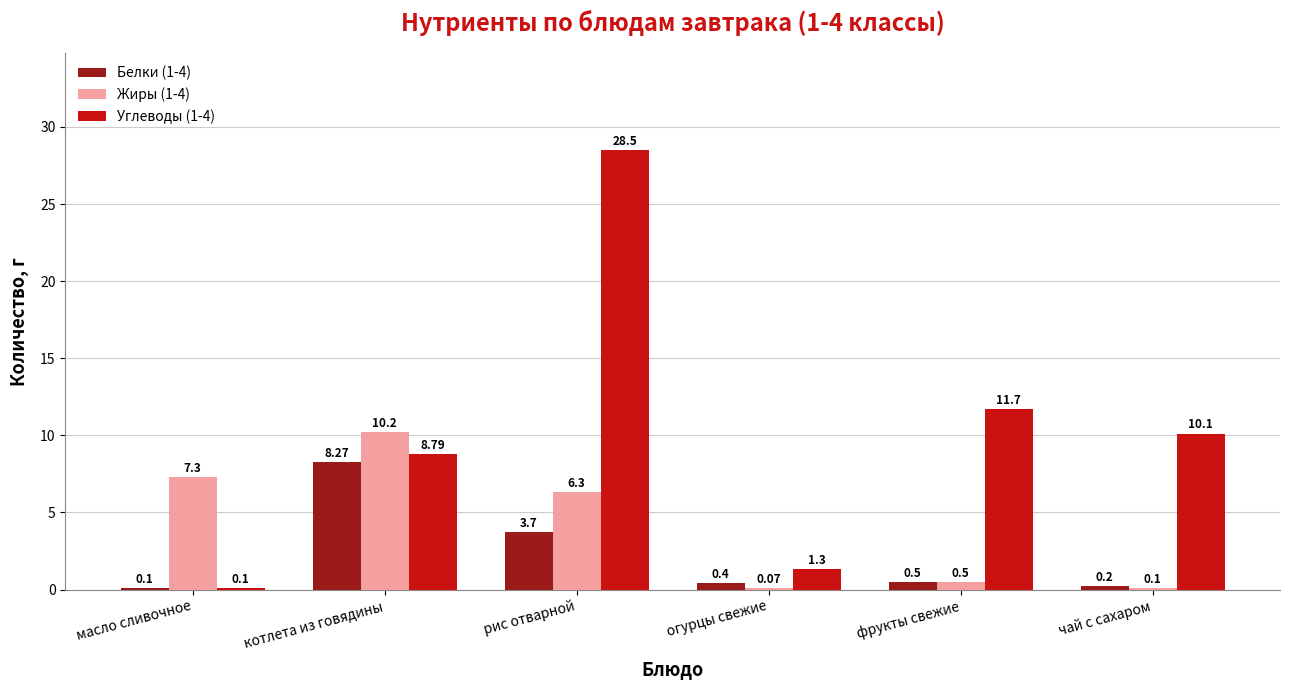

What is the sum of the Углеводы (1-4) values at рис отварной and масло сливочное?

28.6